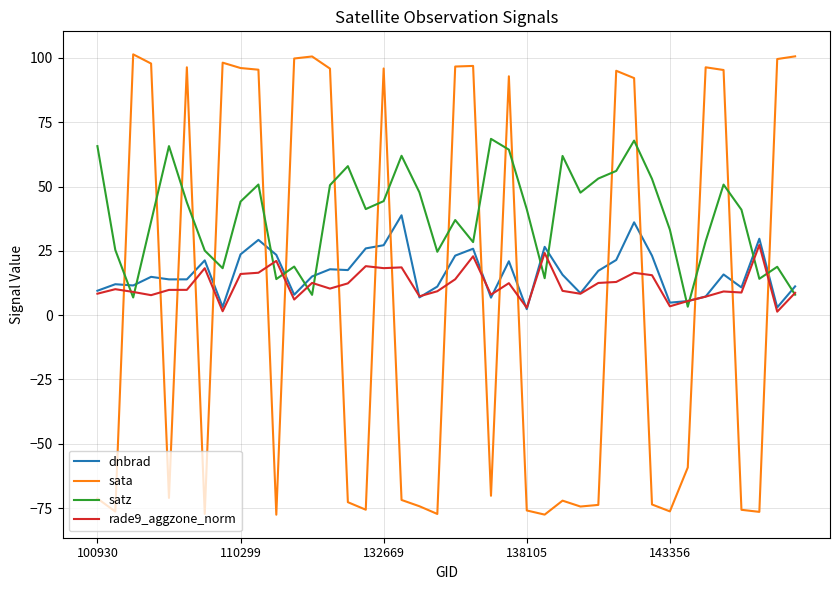

What is the difference between the maximum and second lowest values in the rade9_aggzone_norm series?

25.7